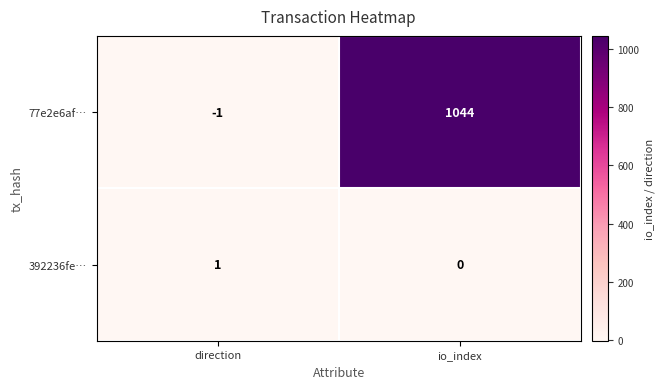

Reading left to right, transcribe all the data shown in this chart.

77e2e6af…: direction=-1	io_index=1044
392236fe…: direction=1	io_index=0